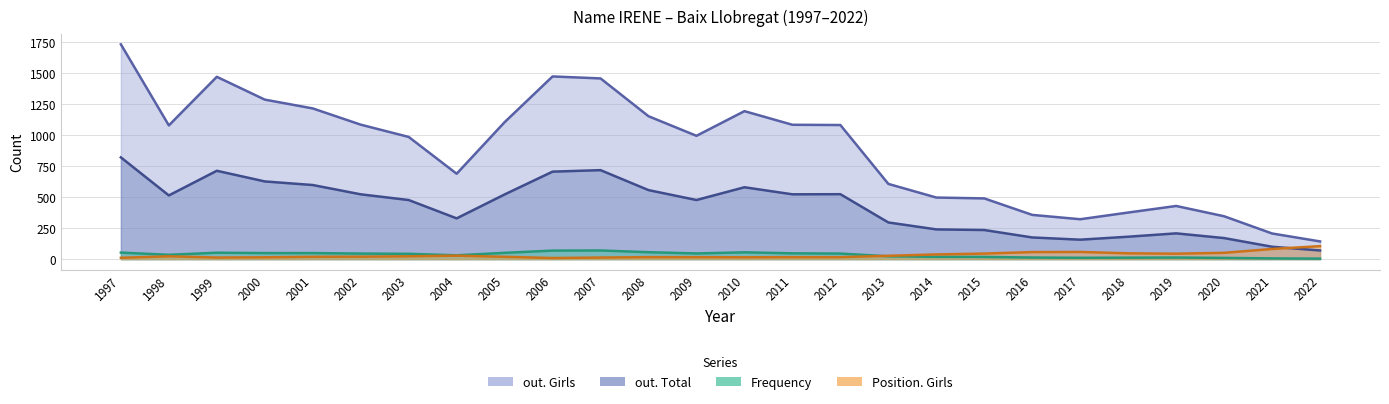

In Frequency, how many points are lower than both neighbors (excluding endpoints)?

4